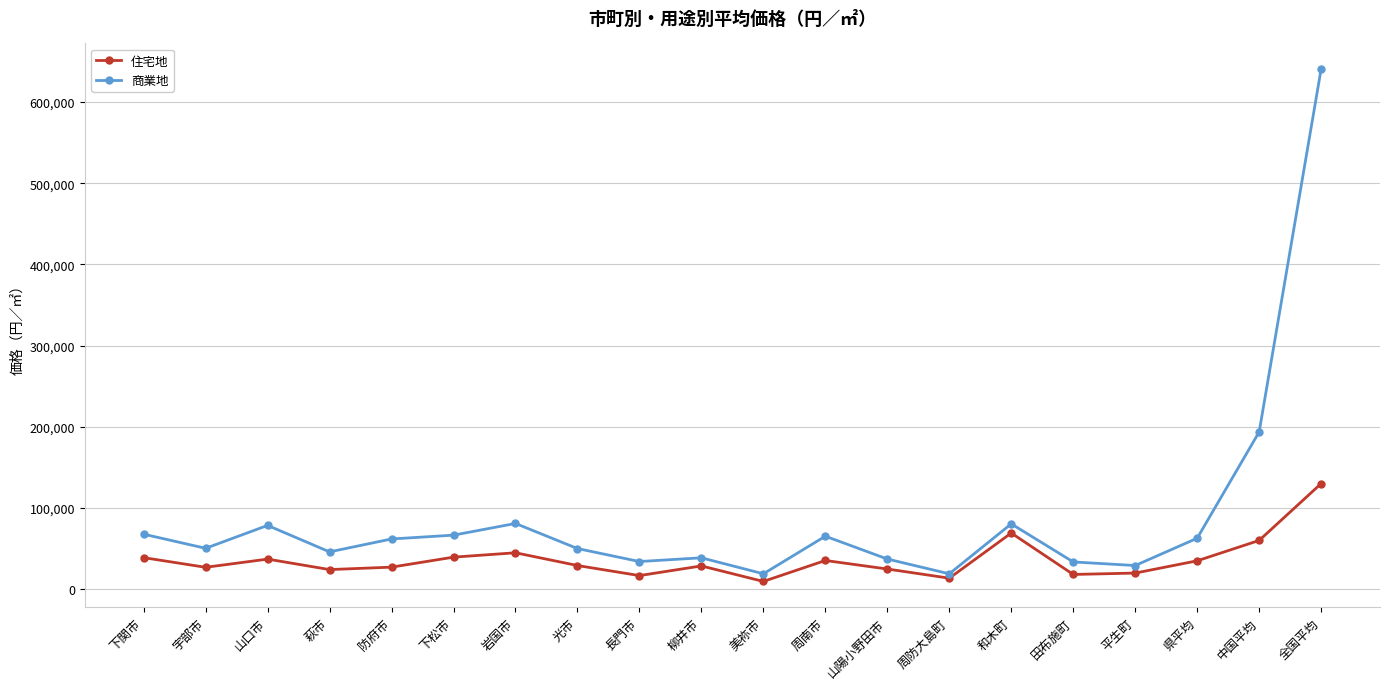

What is the maximum value shown in the chart?

640500